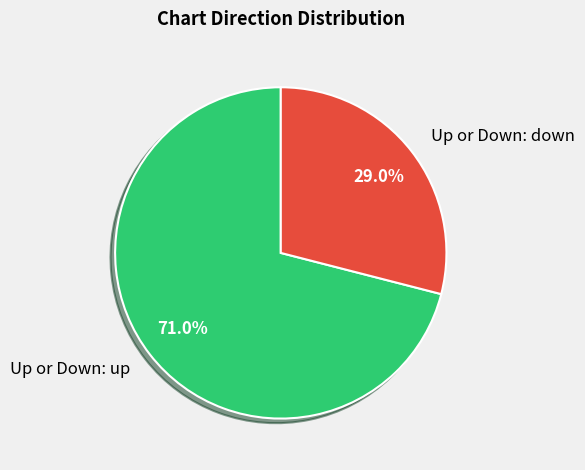

Between Up or Down: down and Up or Down: up, which is larger?

Up or Down: up